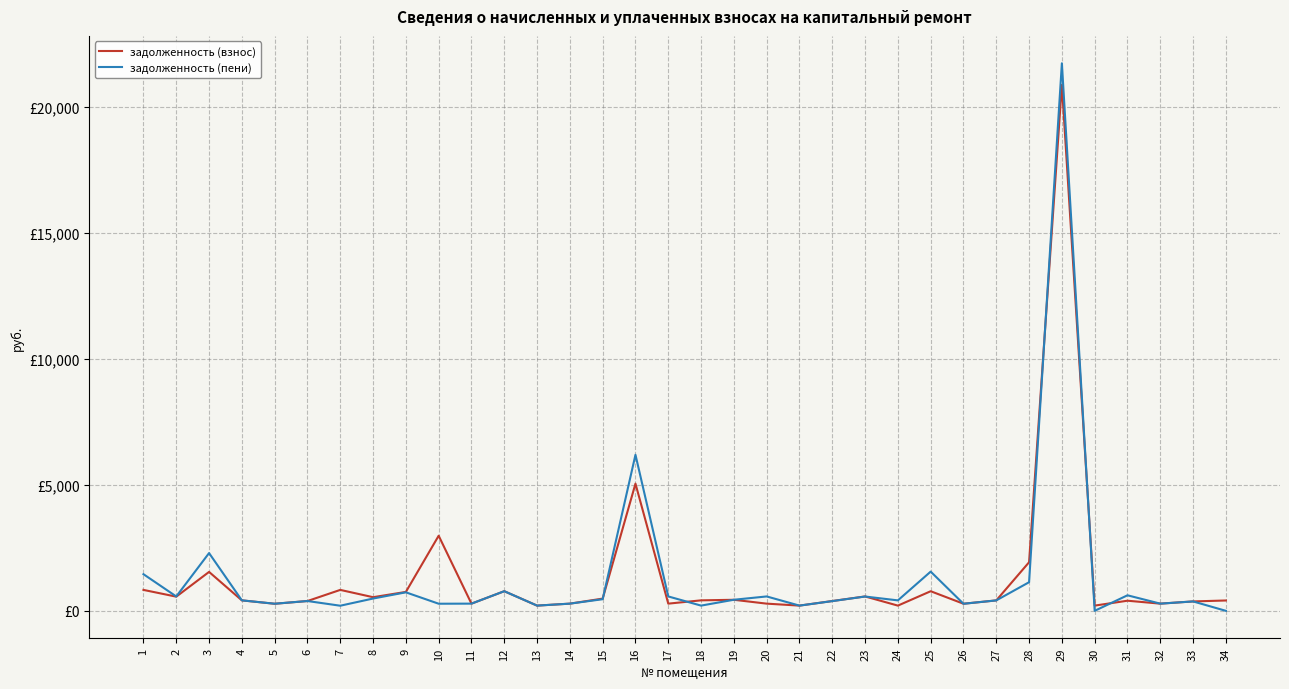

What is the difference between the maximum and minimum values in the задолженность (пени) series?

21747.3